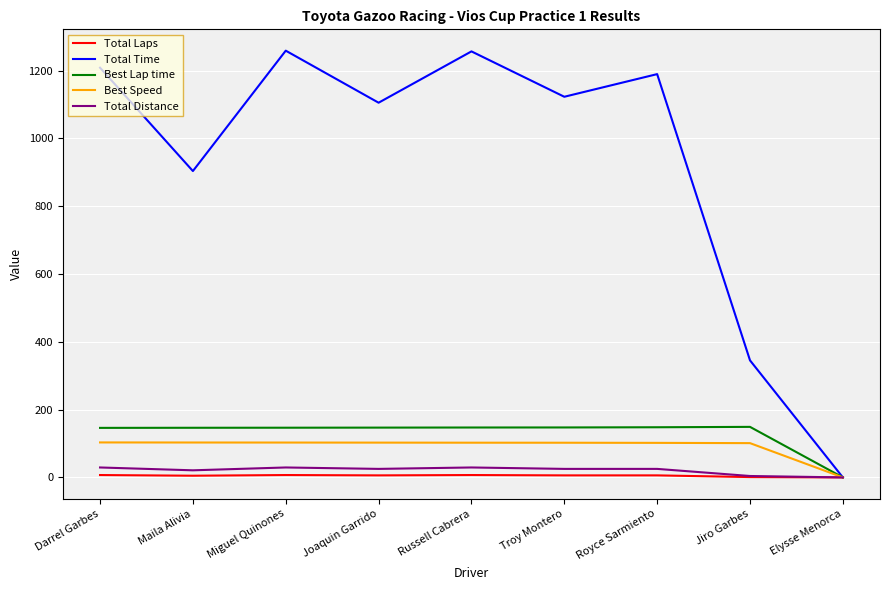

Is it true that Best Speed equals 57.4 at Troy Montero?

False